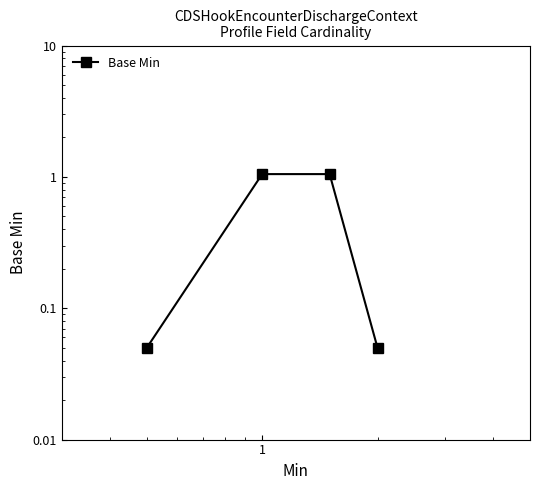

Between 10 and 0.1, which is larger?

0.1